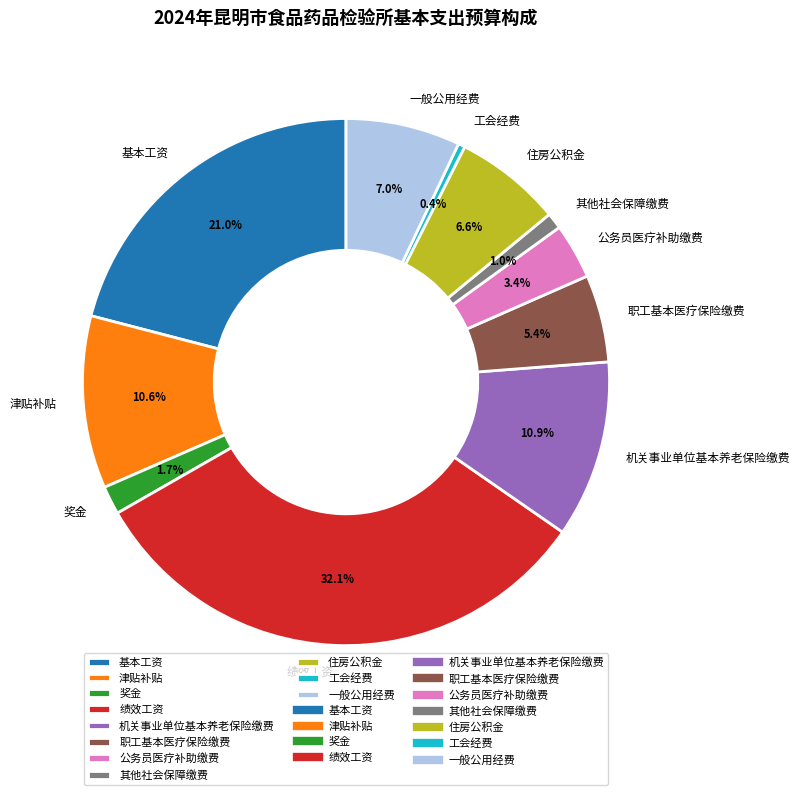

What is the ratio of the value at 公务员医疗补助缴费 to the value at 住房公积金?

0.5